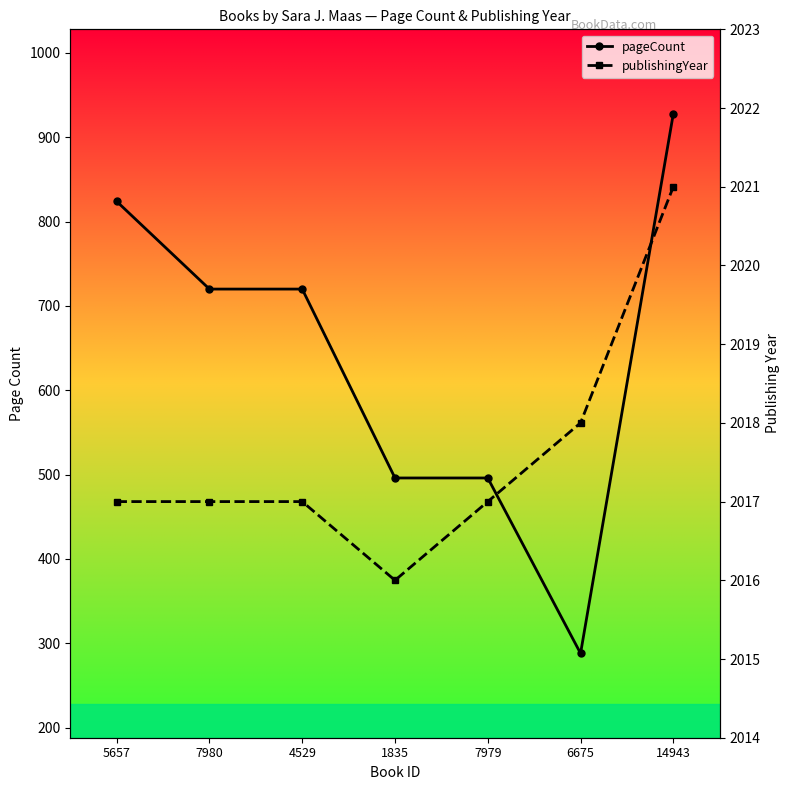

True or false: publishingYear and pageCount cross at least once.

False